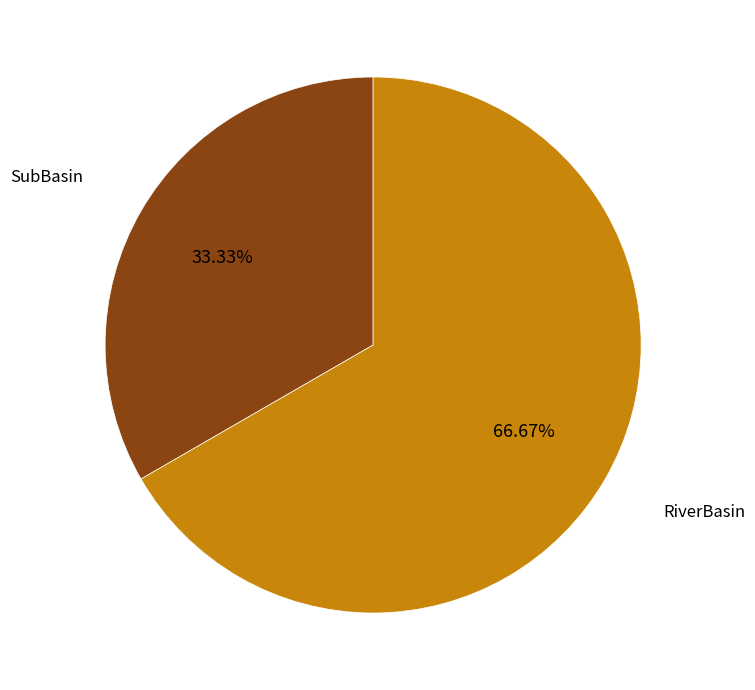

Does any single category account for the majority?

Yes